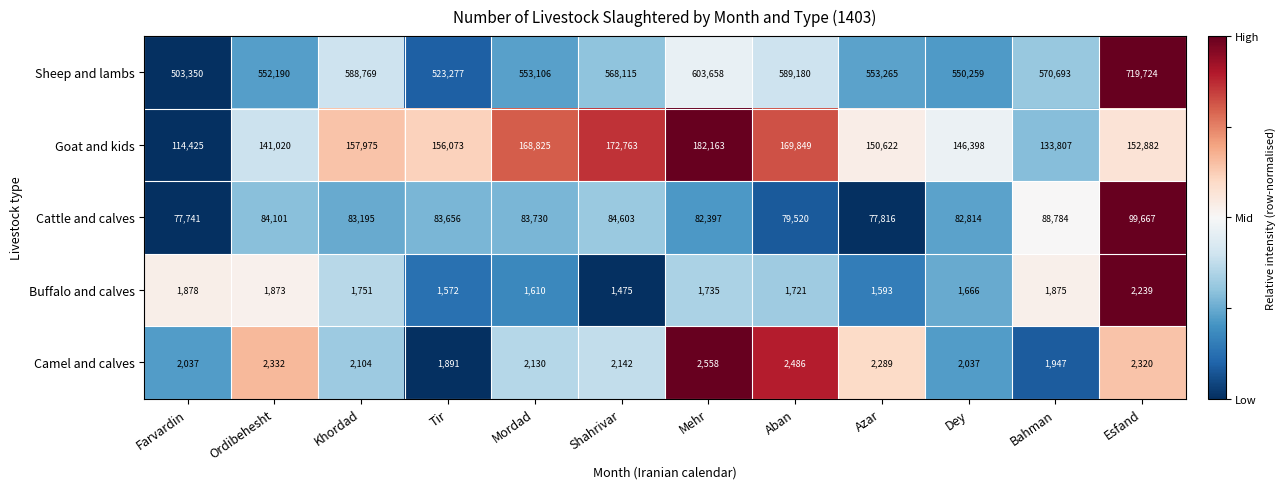

How many distinct data groups are displayed?

5